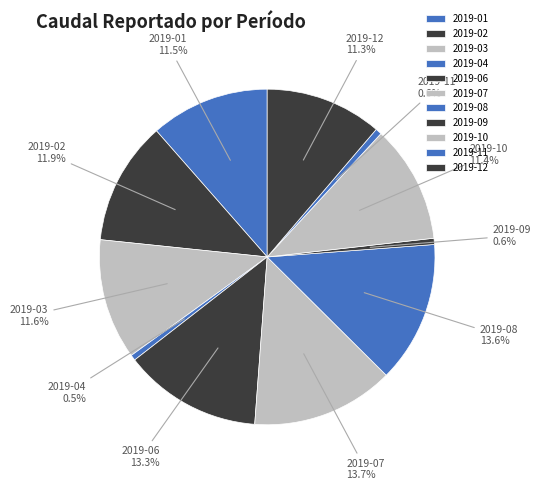

How much of the chart is everything except 2019-11?

99.4%